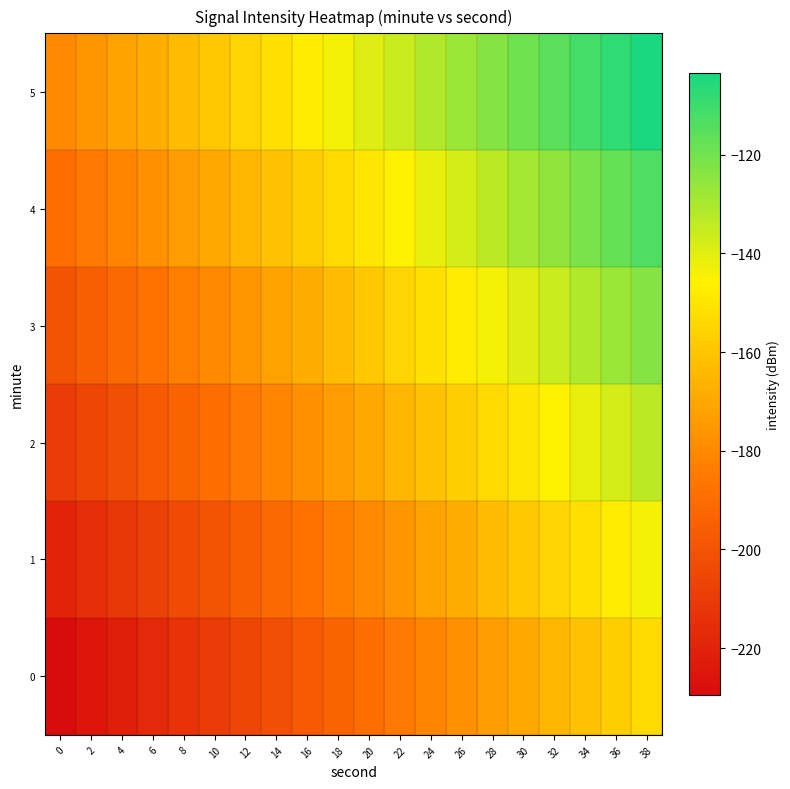

Reading right to left, list all the values displayed in this chart.

0: 38=-153.5	36=-157.5	34=-161.5	32=-165.5	30=-169.5	28=-173.5	26=-177.5	24=-181.5	22=-185.5	20=-189.5	18=-193.5	16=-197.5	14=-201.5	12=-205.5	10=-209.5	8=-213.5	6=-217.5	4=-221.5	2=-225.5	0=-229.5
1: 38=-143.5	36=-147.5	34=-151.5	32=-155.5	30=-159.5	28=-163.5	26=-167.5	24=-171.5	22=-175.5	20=-179.5	18=-183.5	16=-187.5	14=-191.5	12=-195.5	10=-199.5	8=-203.5	6=-207.5	4=-211.5	2=-215.5	0=-219.5
2: 38=-133.5	36=-137.5	34=-141.5	32=-145.5	30=-149.5	28=-153.5	26=-157.5	24=-161.5	22=-165.5	20=-169.5	18=-173.5	16=-177.5	14=-181.5	12=-185.5	10=-189.5	8=-193.5	6=-197.5	4=-201.5	2=-205.5	0=-209.5
3: 38=-123.5	36=-127.5	34=-131.5	32=-135.5	30=-139.5	28=-143.5	26=-147.5	24=-151.5	22=-155.5	20=-159.5	18=-163.5	16=-167.5	14=-171.5	12=-175.5	10=-179.5	8=-183.5	6=-187.5	4=-191.5	2=-195.5	0=-199.5
4: 38=-113.5	36=-117.5	34=-121.5	32=-125.5	30=-129.5	28=-133.5	26=-137.5	24=-141.5	22=-145.5	20=-149.5	18=-153.5	16=-157.5	14=-161.5	12=-165.5	10=-169.5	8=-173.5	6=-177.5	4=-181.5	2=-185.5	0=-189.5
5: 38=-103.5	36=-107.5	34=-111.5	32=-115.5	30=-119.5	28=-123.5	26=-127.5	24=-131.5	22=-135.5	20=-139.5	18=-143.5	16=-147.5	14=-151.5	12=-155.5	10=-159.5	8=-163.5	6=-167.5	4=-171.5	2=-175.5	0=-179.5